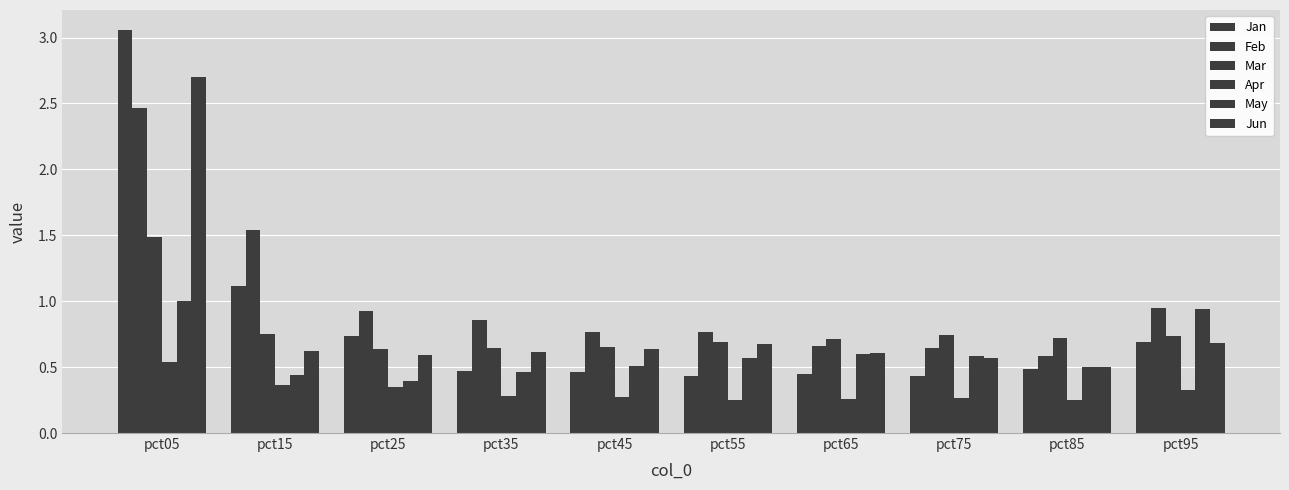

Reading left to right, extract all data points from this chart.

Jan: 3.1	1.1	0.7	0.5	0.5	0.4	0.4	0.4	0.5	0.7
Feb: 2.5	1.5	0.9	0.9	0.8	0.8	0.7	0.6	0.6	1.0
Mar: 1.5	0.7	0.6	0.6	0.7	0.7	0.7	0.7	0.7	0.7
Apr: 0.5	0.4	0.3	0.3	0.3	0.3	0.3	0.3	0.2	0.3
May: 1.0	0.4	0.4	0.5	0.5	0.6	0.6	0.6	0.5	0.9
Jun: 2.7	0.6	0.6	0.6	0.6	0.7	0.6	0.6	0.5	0.7